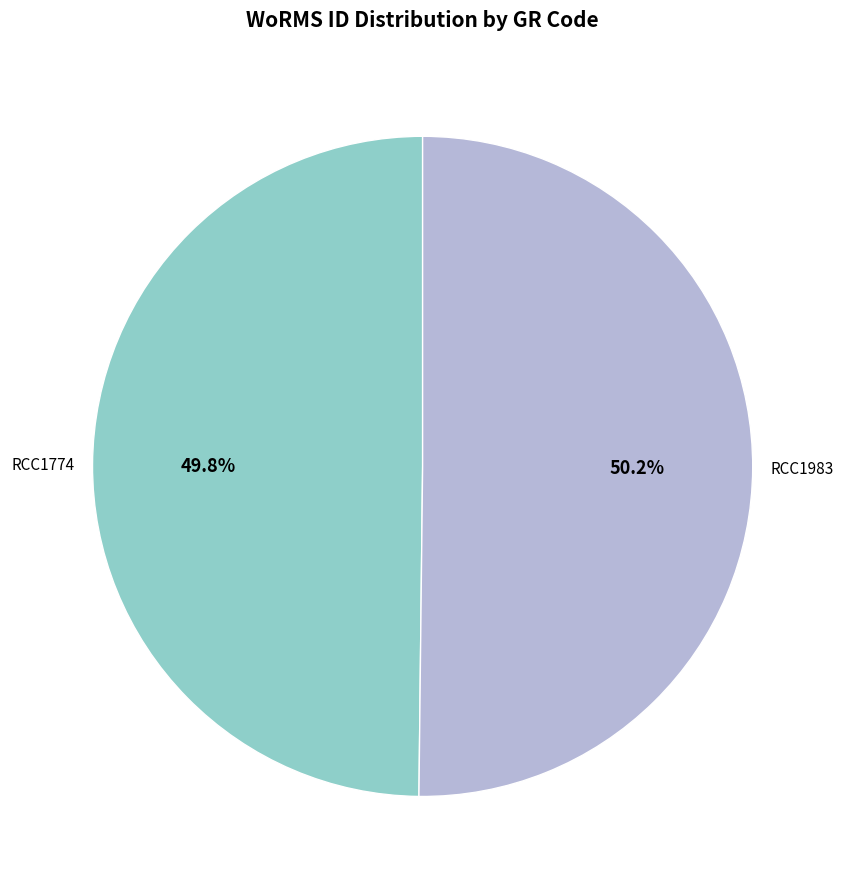

Approximately how many times larger is the value at RCC1774 compared to RCC1983?

1.0